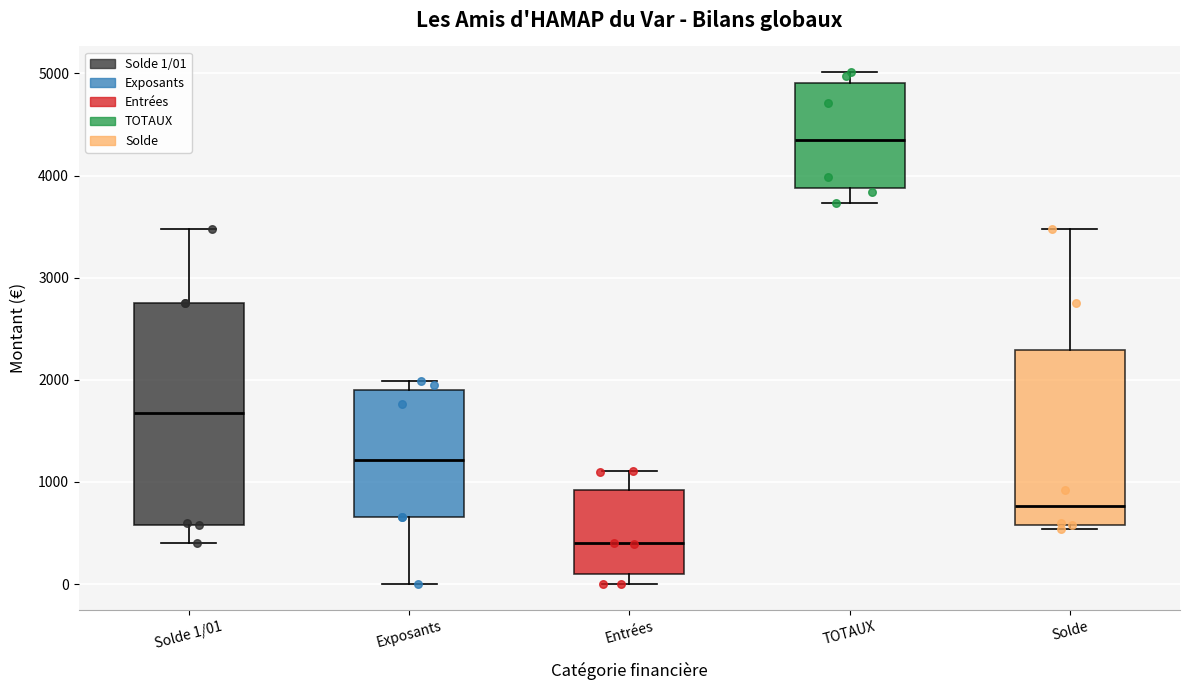

Which box's median line is the highest?

TOTAUX